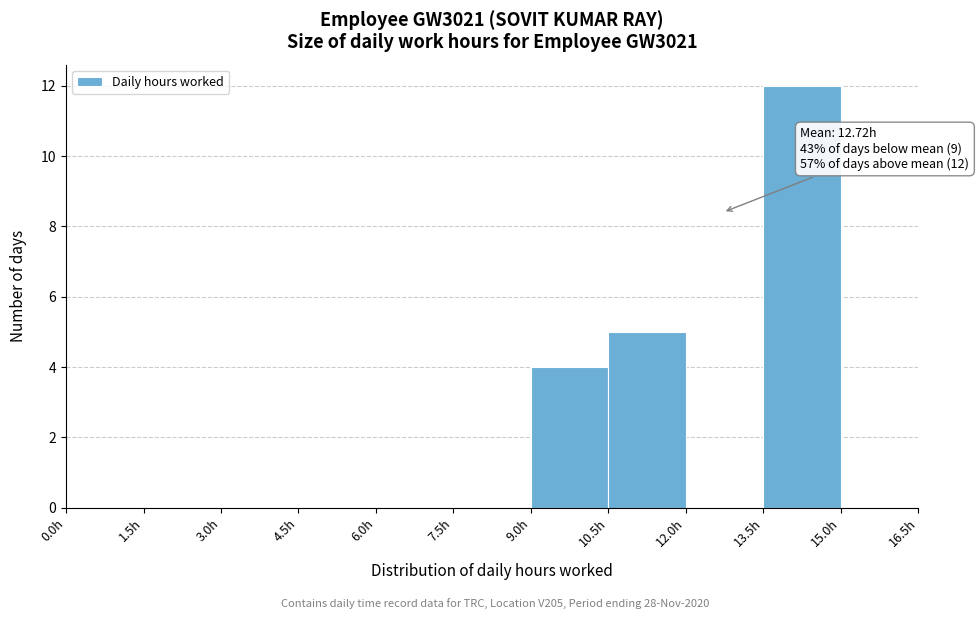

Over which range of the x-axis is the bar tallest?

13.5 to 15.0